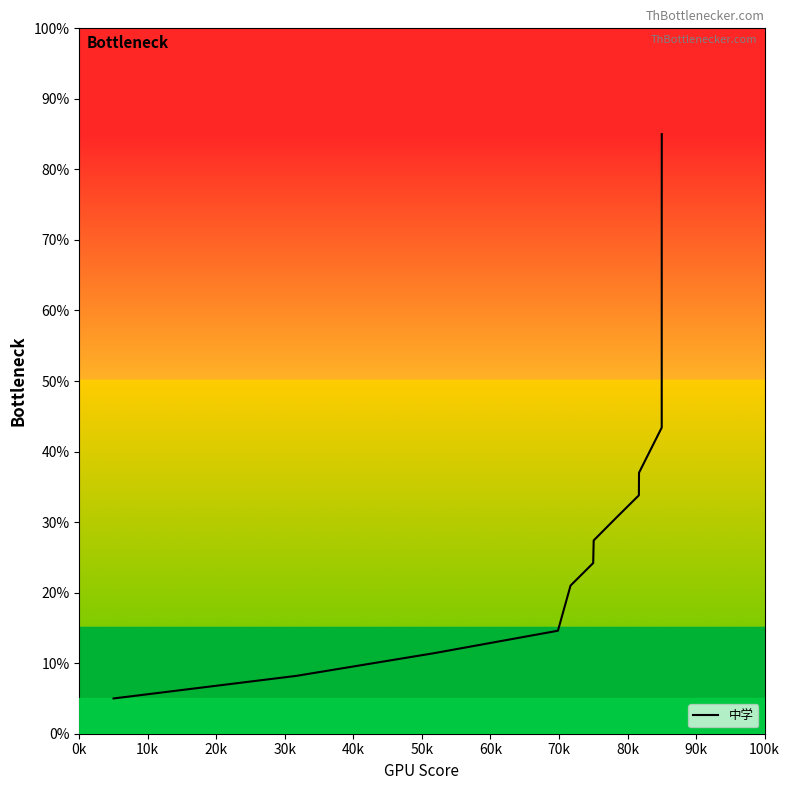

What is the greatest value displayed?

85.0